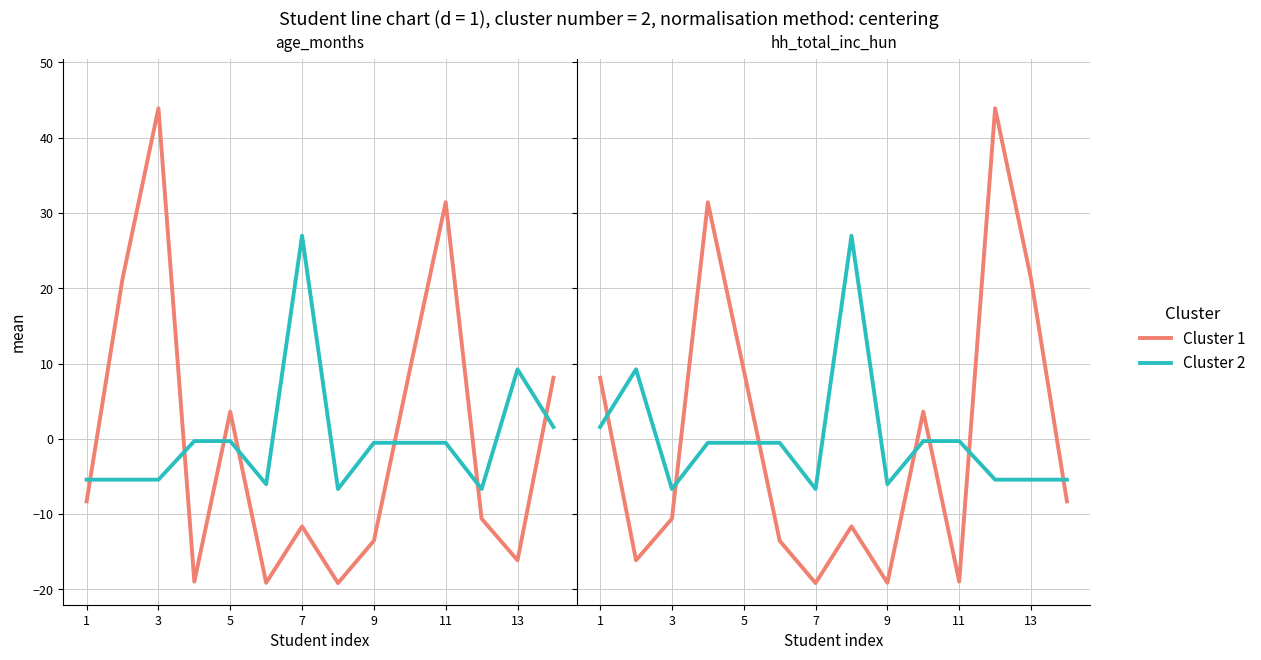

True or false: Cluster 2 and Cluster 1 intersect in this chart.

True